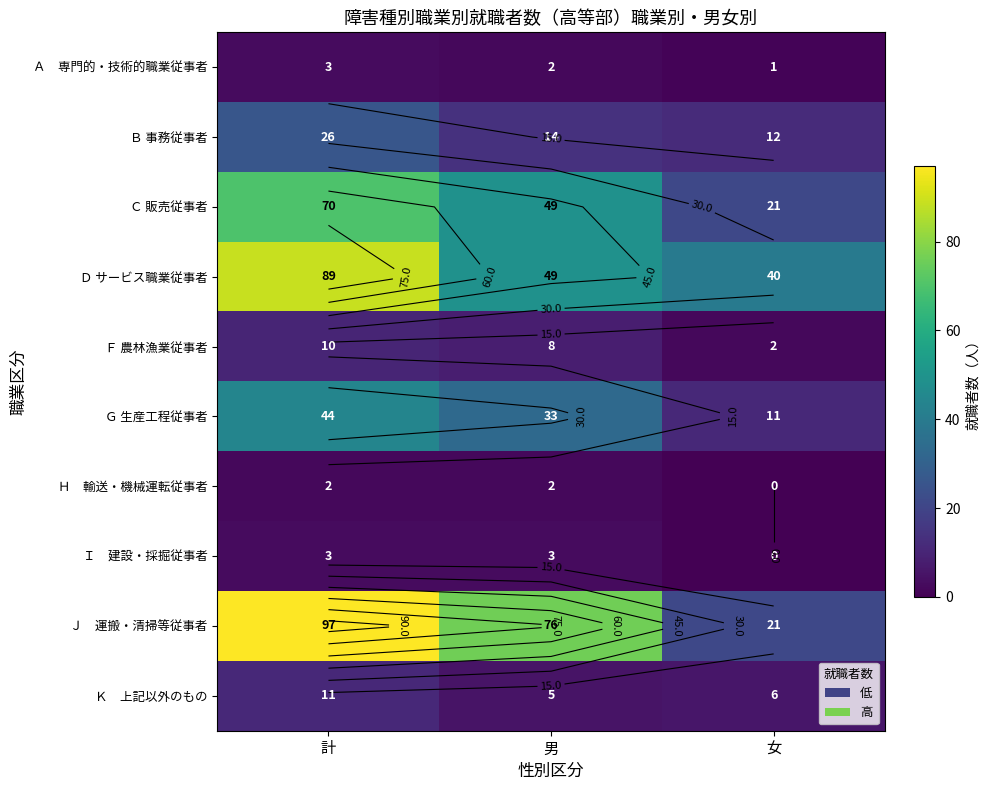

What is the spread (max minus min) of values at 女?

40